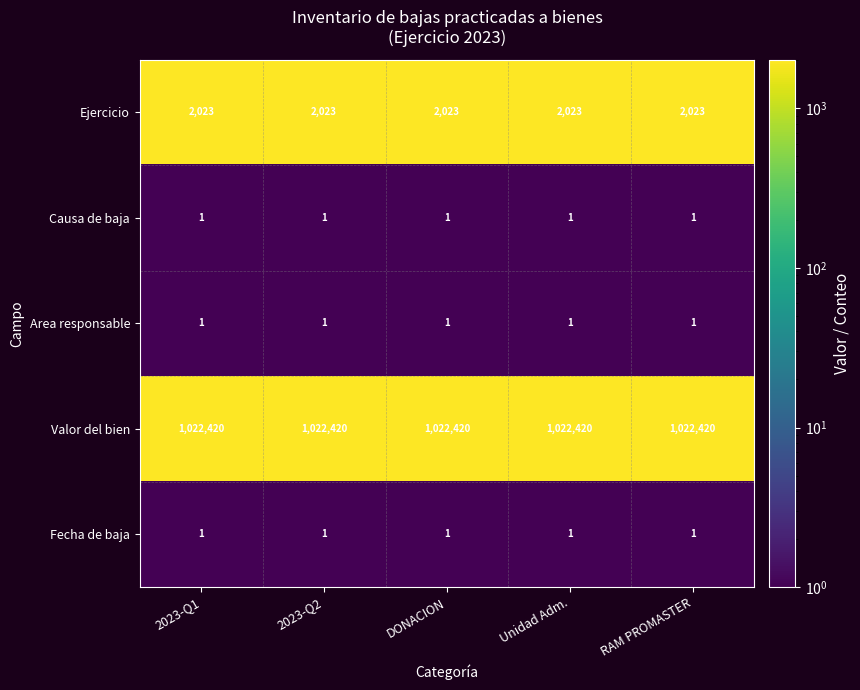

What is the difference between the highest and lowest values at 2023-Q1?

1022419